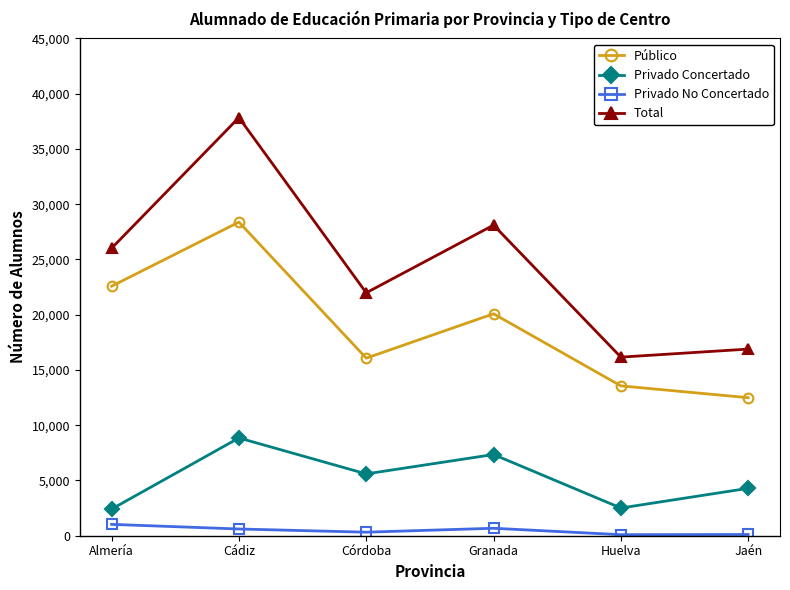

What is the minimum value shown in the chart?

94